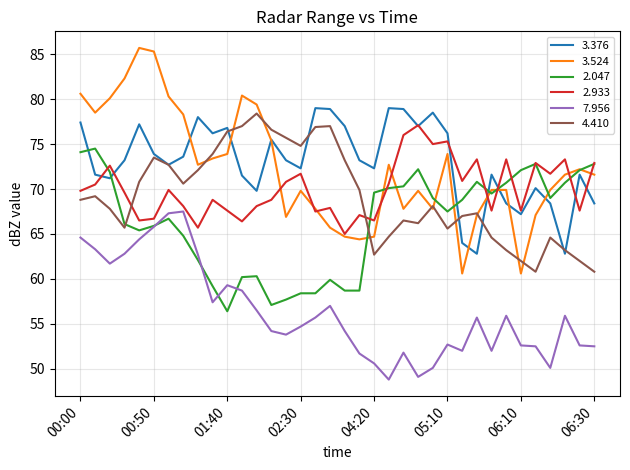

Which series has the largest range (max minus min)?

3.524